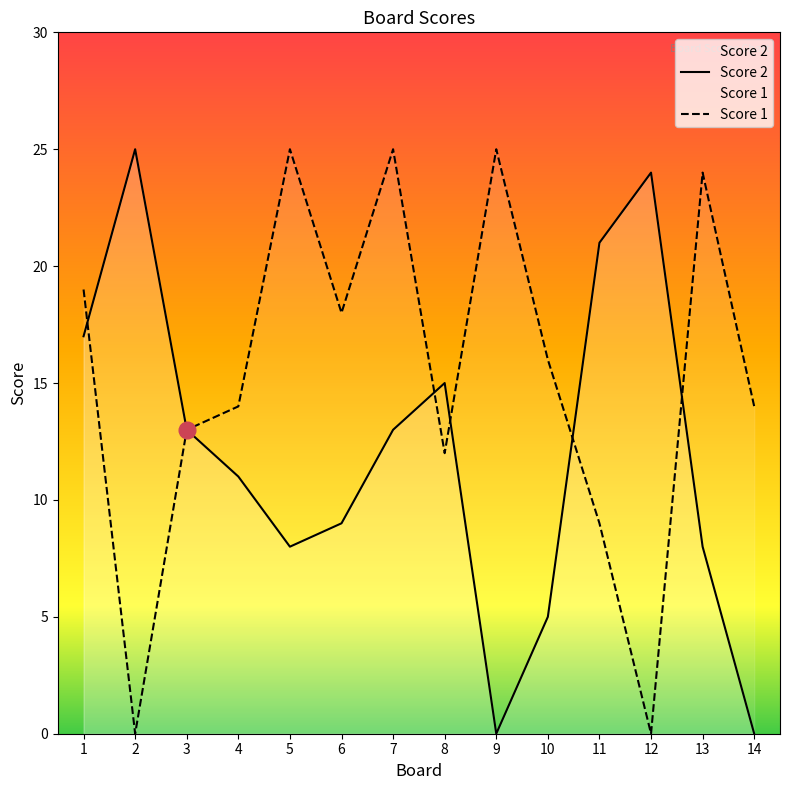

What is the maximum value shown in the chart?

25